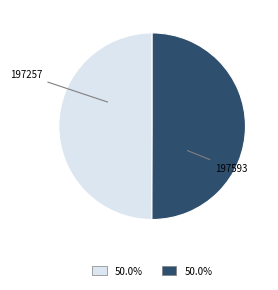

Does any single category account for the majority?

Yes